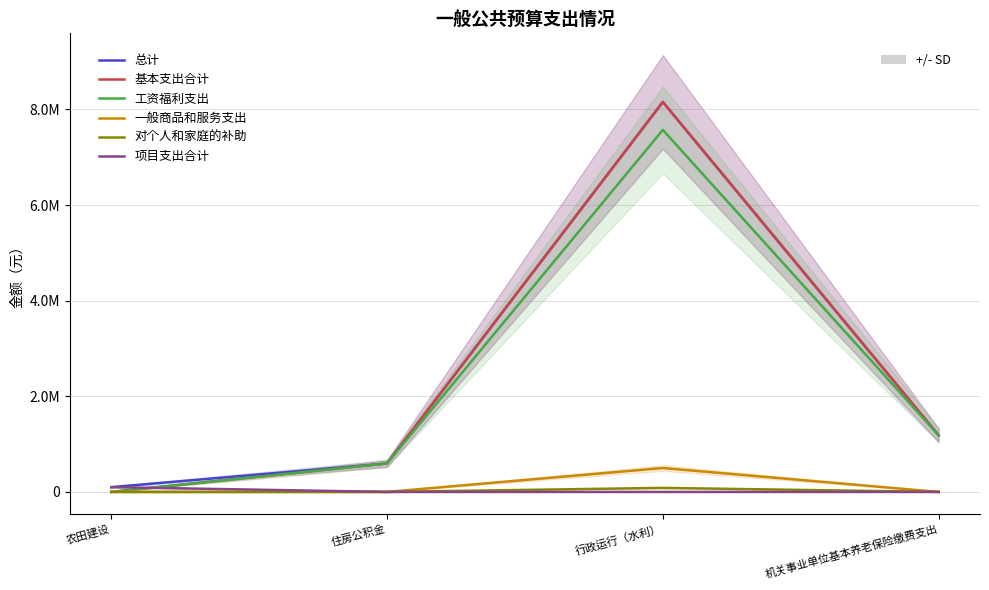

What is the average value of the 对个人和家庭的补助 series?

21150.0